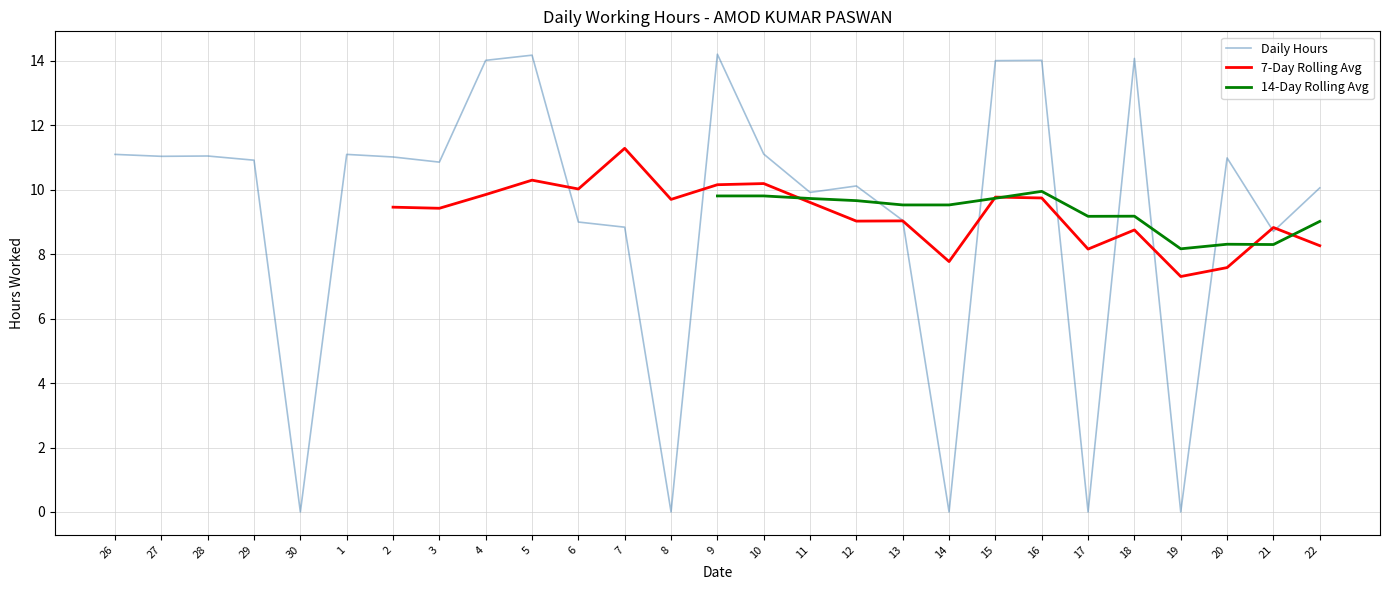

What is the change in value from 5 to 18?

-0.1